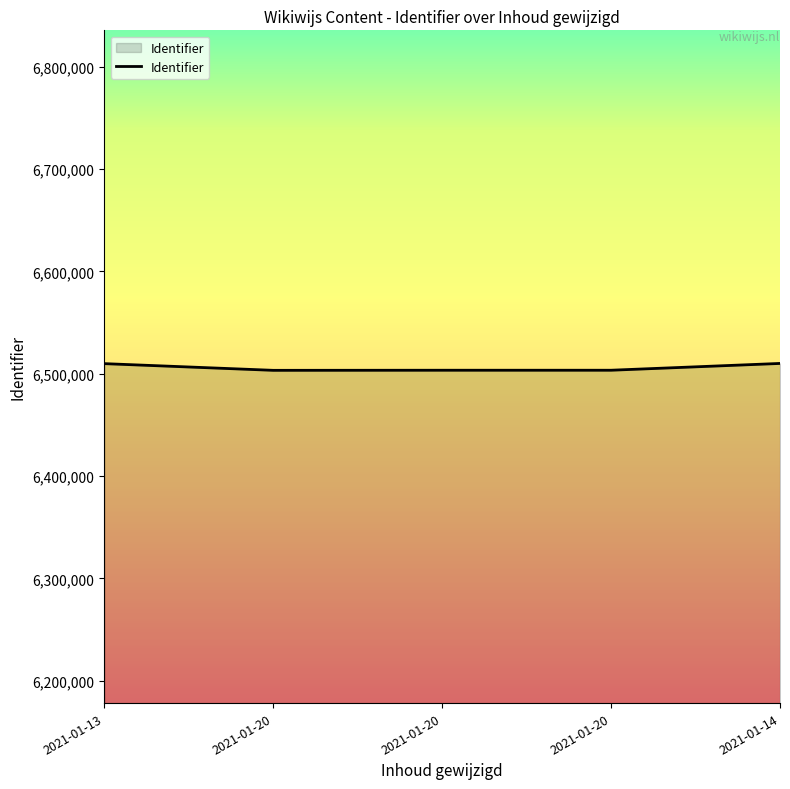

List the labels in order of value, smallest first.

2021-01-20, 2021-01-20, 2021-01-20, 2021-01-13, 2021-01-14